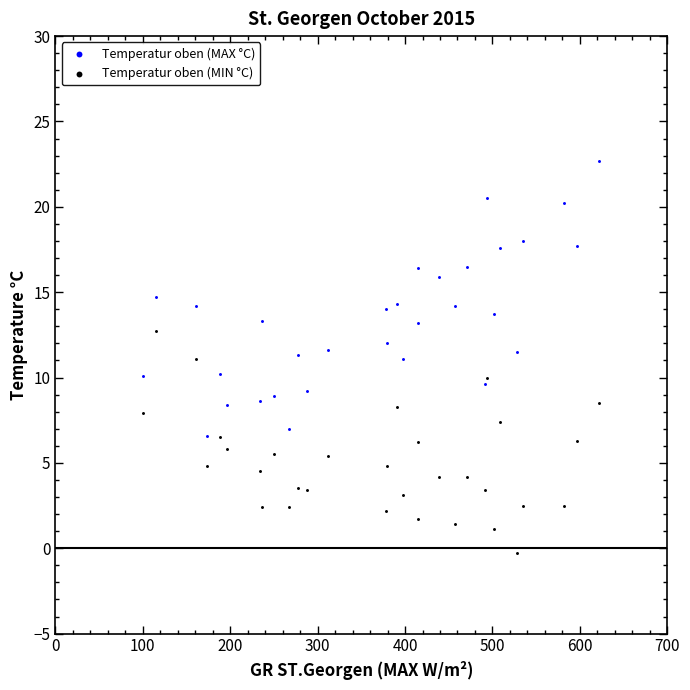

Which series has the largest Y range (max minus min)?

Temperatur oben (MAX °C)